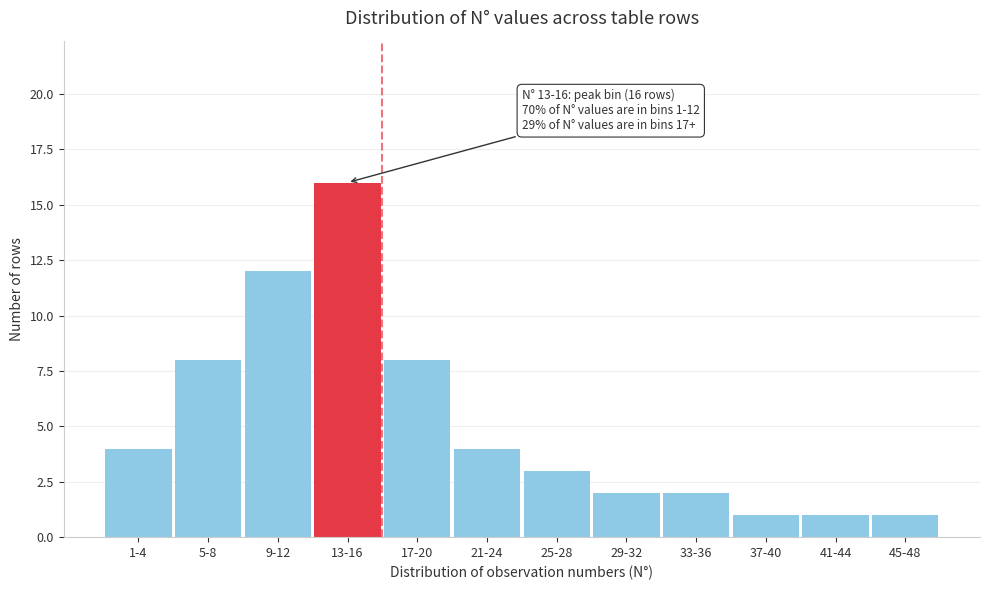

Reading left to right, extract all data points from this chart.

1-4=4	5-8=8	9-12=12	13-16=16	17-20=8	21-24=4	25-28=3	29-32=2	33-36=2	37-40=1	41-44=1	45-48=1